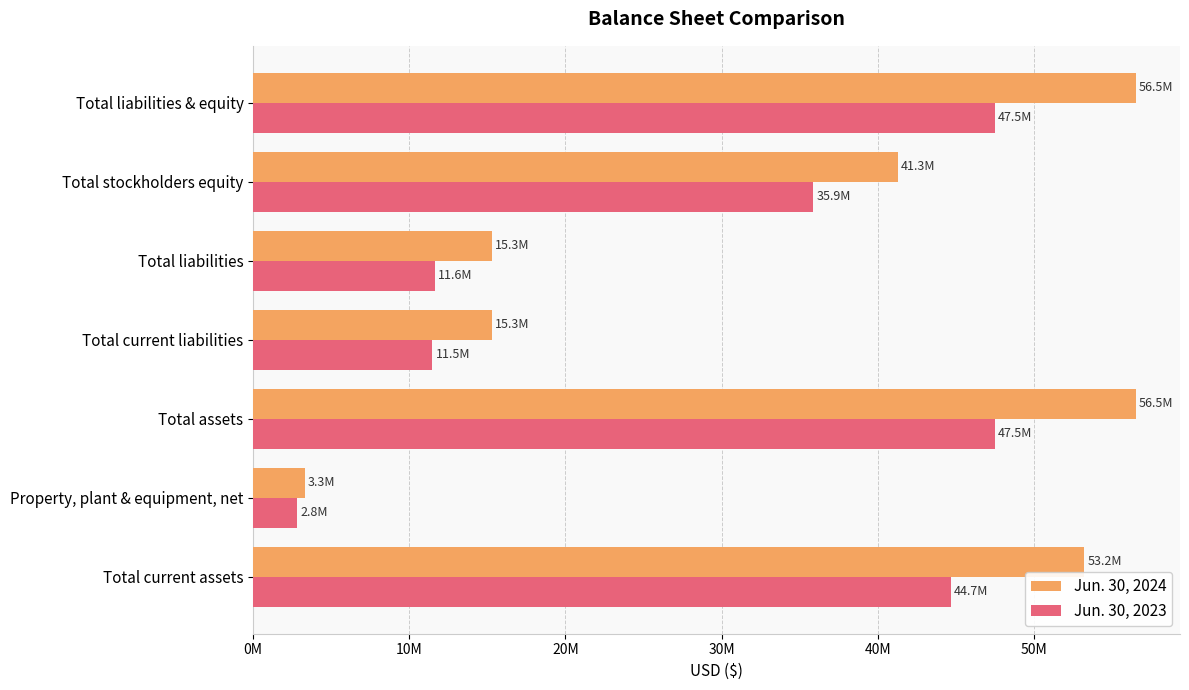

Where is Jun. 30, 2023 nearest to the value 25163306?

Total stockholders equity